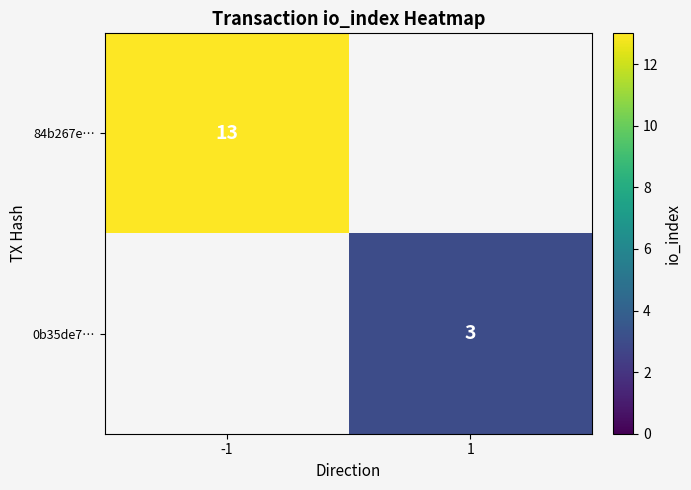

The value of 84b267e… at -1 is 17.9. True or false?

False